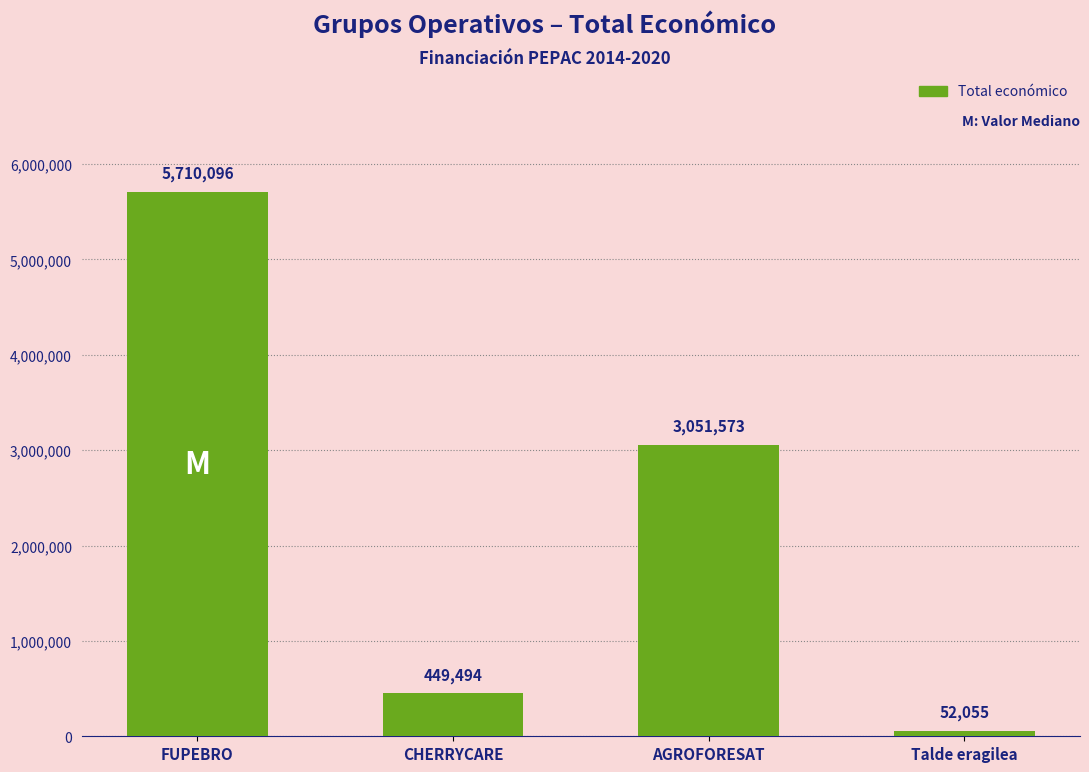

List the labels in order of value, largest first.

FUPEBRO, AGROFORESAT, CHERRYCARE, Talde eragilea